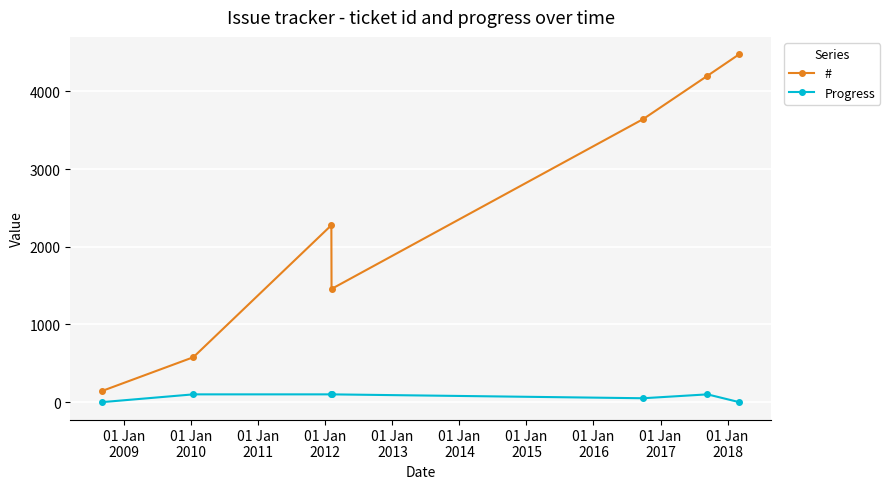

What is the sum of all # values?

16776